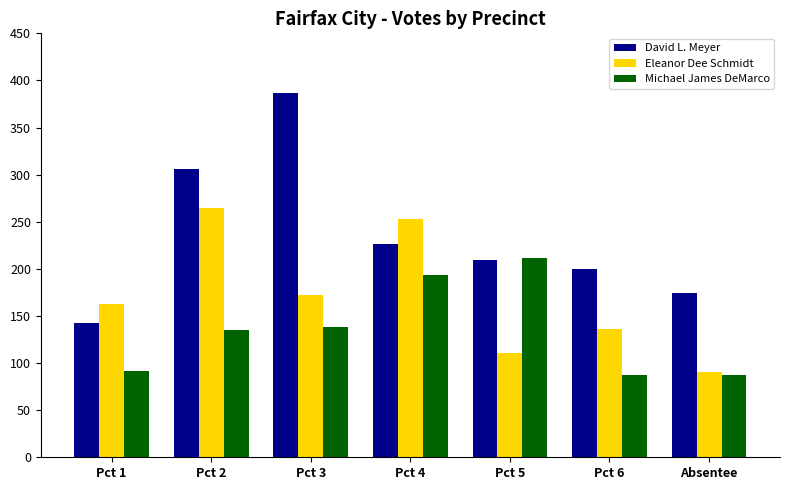

At how many categories does at least one series exceed 179?

5